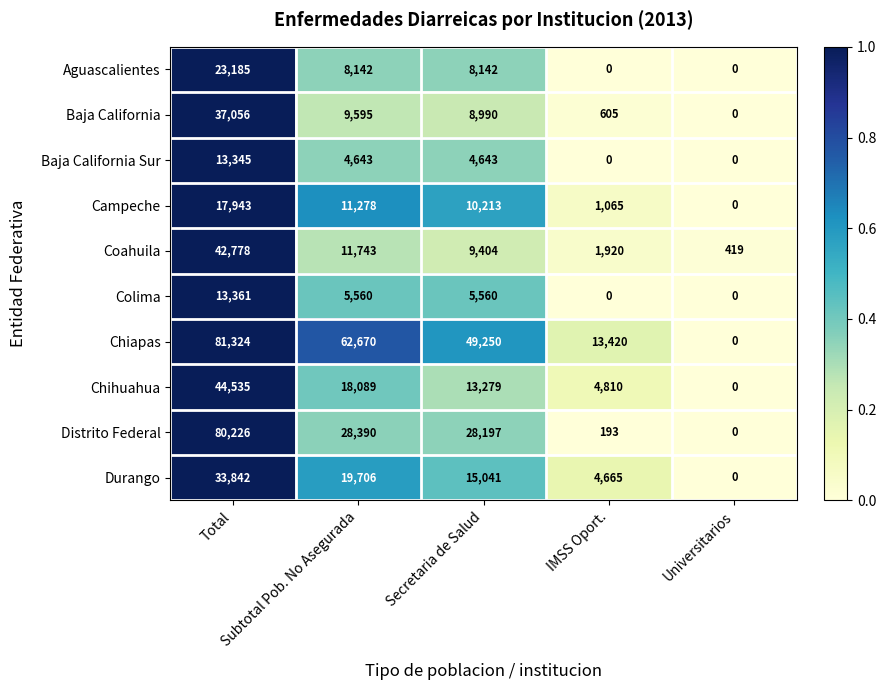

What is the difference between the second highest and second lowest values in the Chihuahua series?

13279